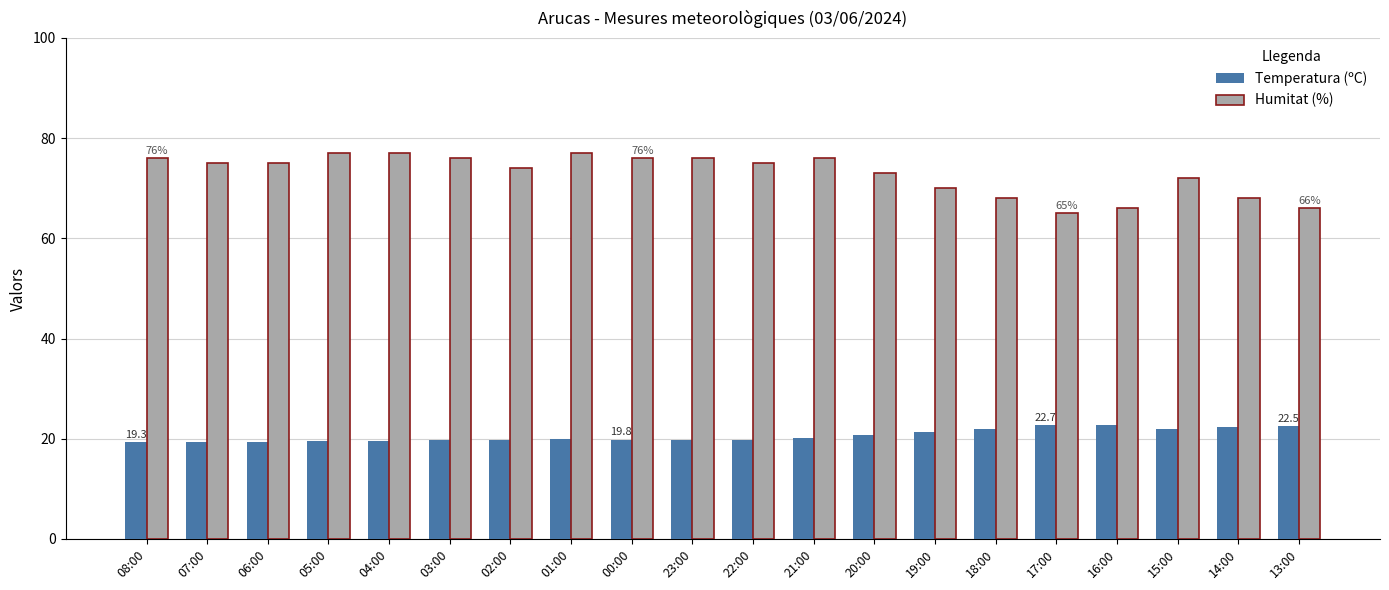

List the series in order of their peak value, highest first.

Humitat (%), Temperatura (ºC)